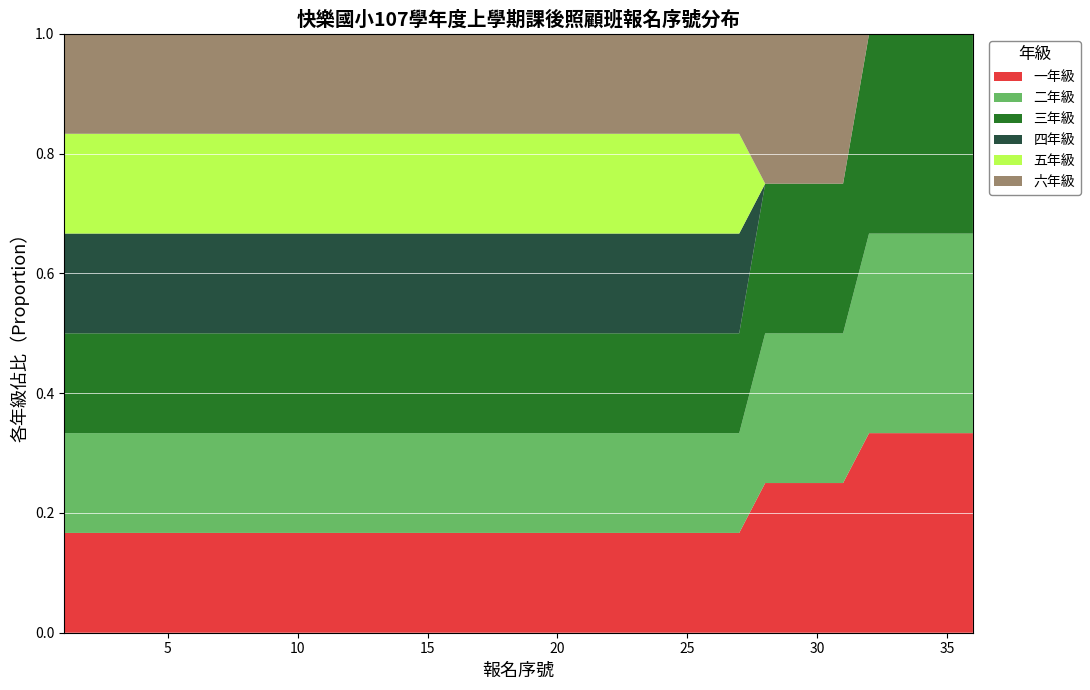

Reading left to right, what are all the values shown in this chart?

一年級: 1=1	2=2	3=3	4=4	5=5	6=6	7=7	8=8	9=9	10=10	11=11	12=12	13=13	14=14	15=15	16=16	17=17	18=18	19=19	20=20	21=21	22=22	23=23	24=24	25=25	26=26	27=27	28=28	29=29	30=30	31=31	32=32	33=33	34=34	35=35	36=36
二年級: 1=1	2=2	3=3	4=4	5=5	6=6	7=7	8=8	9=9	10=10	11=11	12=12	13=13	14=14	15=15	16=16	17=17	18=18	19=19	20=20	21=21	22=22	23=23	24=24	25=25	26=26	27=27	28=28	29=29	30=30	31=31	32=32	33=33	34=34	35=35	36=36
三年級: 1=1	2=2	3=3	4=4	5=5	6=6	7=7	8=8	9=9	10=10	11=11	12=12	13=13	14=14	15=15	16=16	17=17	18=18	19=19	20=20	21=21	22=22	23=23	24=24	25=25	26=26	27=27	28=28	29=29	30=30	31=31	32=32	33=33	34=34	35=35	36=36
四年級: 1=1	2=2	3=3	4=4	5=5	6=6	7=7	8=8	9=9	10=10	11=11	12=12	13=13	14=14	15=15	16=16	17=17	18=18	19=19	20=20	21=21	22=22	23=23	24=24	25=25	26=26	27=27	28=0	29=0	30=0	31=0	32=0	33=0	34=0	35=0	36=0
五年級: 1=1	2=2	3=3	4=4	5=5	6=6	7=7	8=8	9=9	10=10	11=11	12=12	13=13	14=14	15=15	16=16	17=17	18=18	19=19	20=20	21=21	22=22	23=23	24=24	25=25	26=26	27=27	28=0	29=0	30=0	31=0	32=0	33=0	34=0	35=0	36=0
六年級: 1=1	2=2	3=3	4=4	5=5	6=6	7=7	8=8	9=9	10=10	11=11	12=12	13=13	14=14	15=15	16=16	17=17	18=18	19=19	20=20	21=21	22=22	23=23	24=24	25=25	26=26	27=27	28=28	29=29	30=30	31=31	32=0	33=0	34=0	35=0	36=0